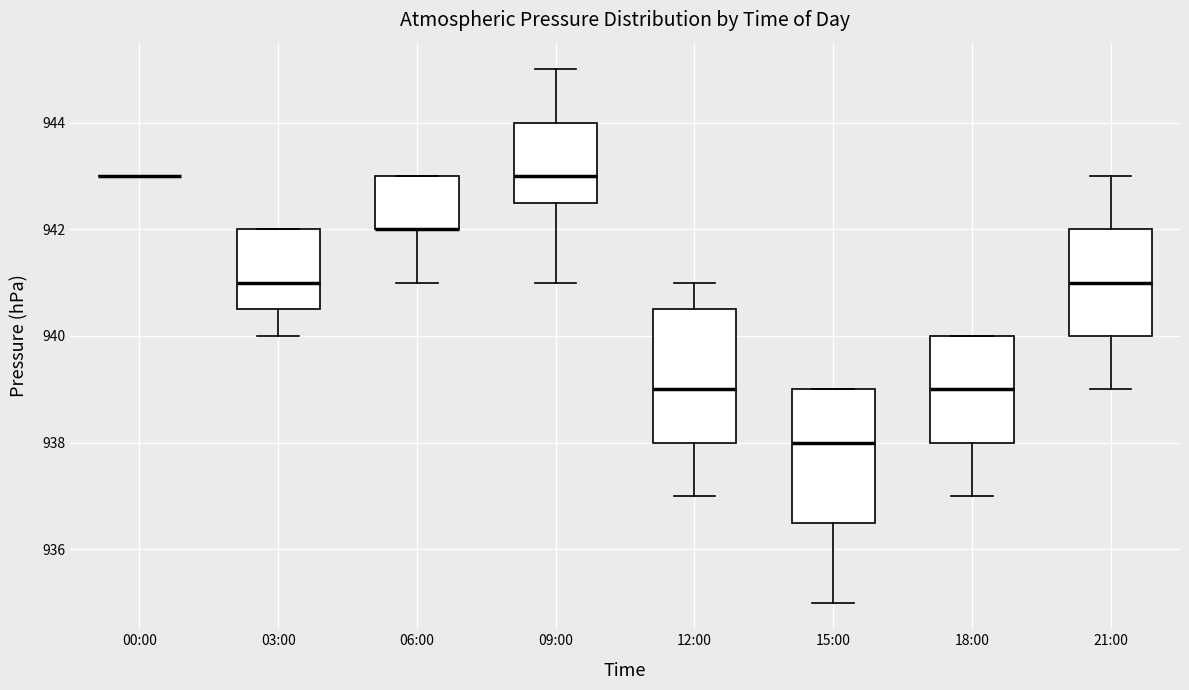

Reading left to right, transcribe this box plot: for each box, give where its median line is, the range the box spans, and where its two whiskers end, as read against the y-axis. The values are not printed on the chart, so give them approximately, as read against the axis.

00:00: box collapsed to a line at 943.0, whiskers 943.0 to 943.0
03:00: median 941.0, box 940.6 to 942.0, whiskers 940.0 to 942.0
06:00: median 942.0 (drawn on the box's lower edge), box 942.0 to 943.0, whiskers 941.0 to 943.0
09:00: median 943.0, box 942.6 to 944.0, whiskers 941.0 to 945.0
12:00: median 939.0, box 938.0 to 940.6, whiskers 937.0 to 941.0
15:00: median 938.0, box 936.6 to 939.0, whiskers 935.0 to 939.0
18:00: median 939.0, box 938.0 to 940.0, whiskers 937.0 to 940.0
21:00: median 941.0, box 940.0 to 942.0, whiskers 939.0 to 943.0